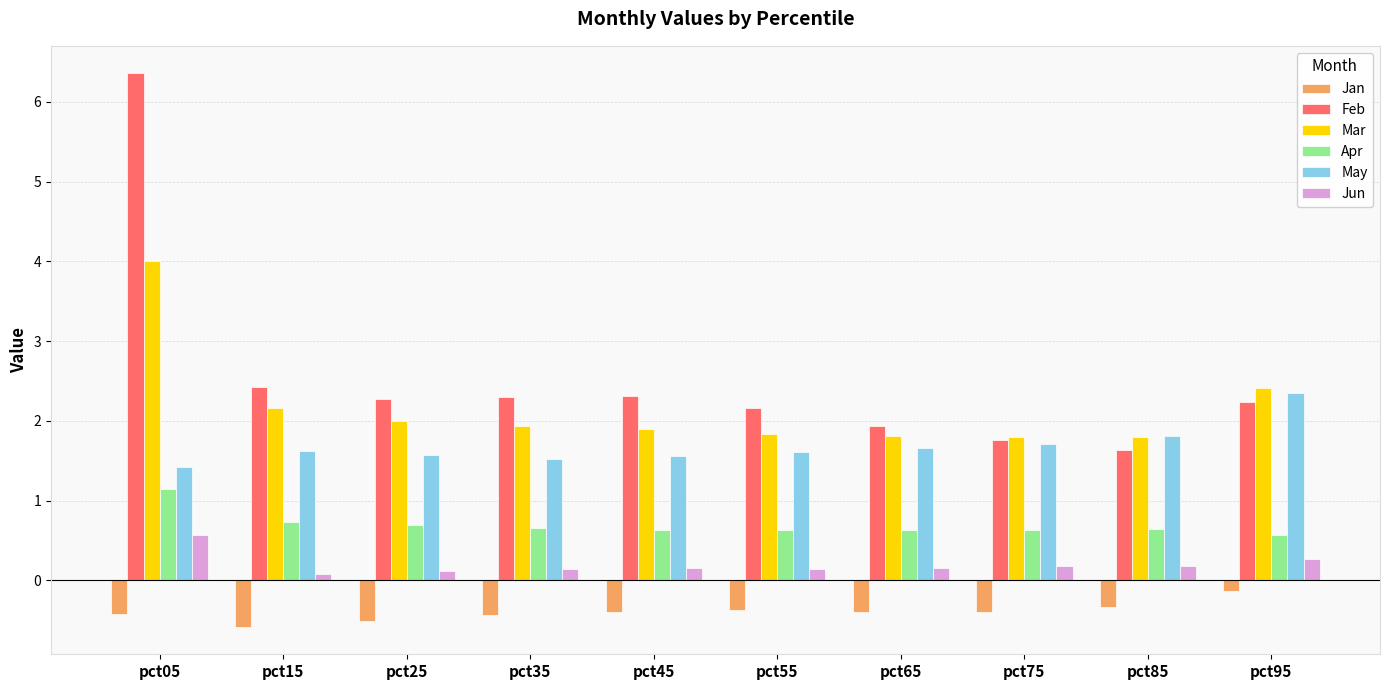

At which category does the chart reach its peak across all series?

pct05